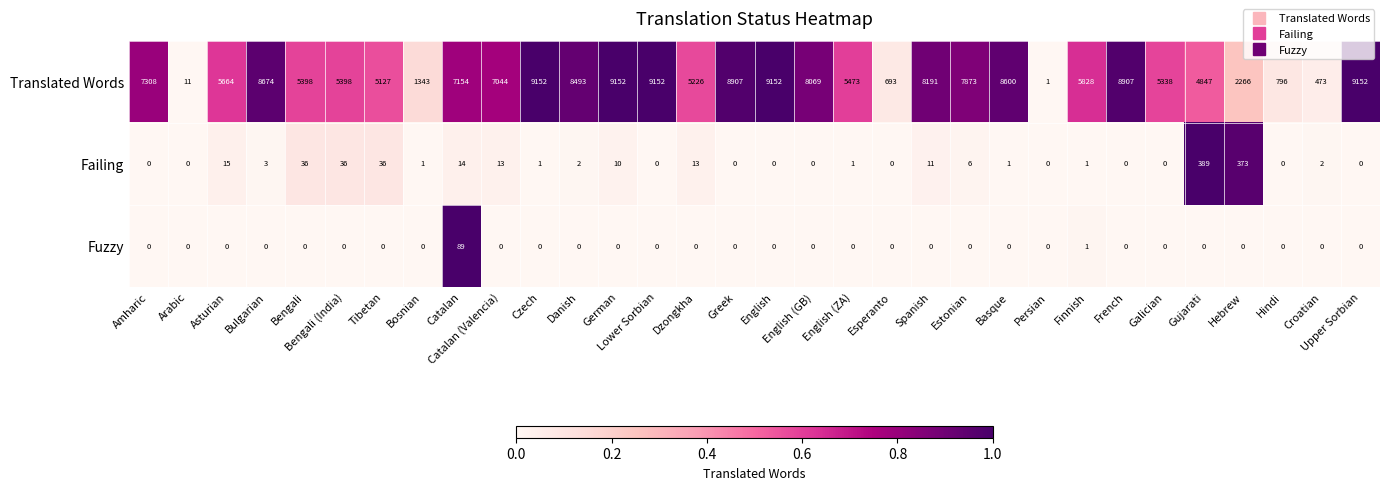

Where does the Translated Words series first go above 7044?

Amharic